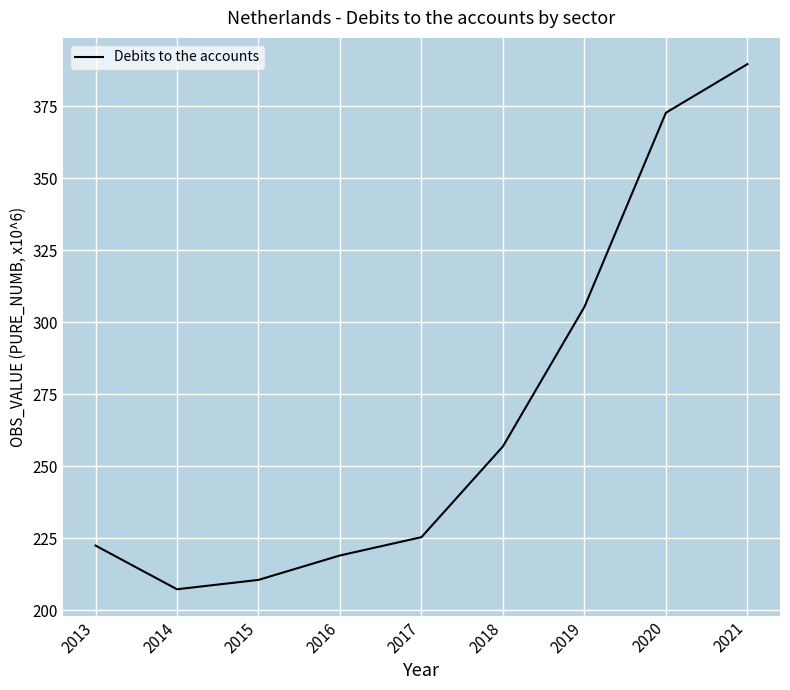

Which label corresponds to the smallest value in the chart?

2014